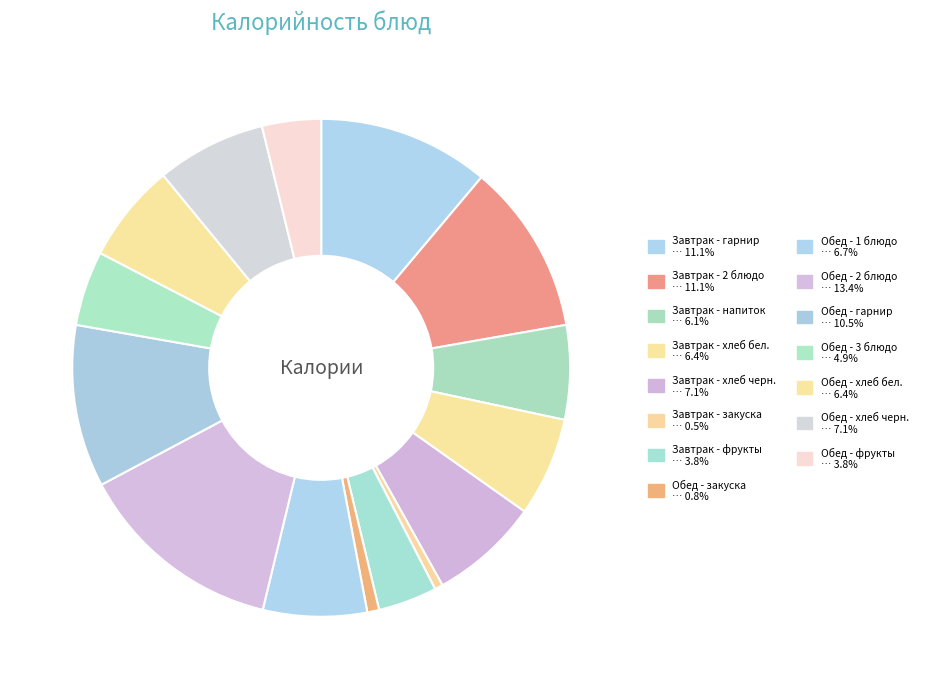

Approximately how many times larger is the value at Завтрак - хлеб черн. compared to Обед - хлеб черн.?

1.0